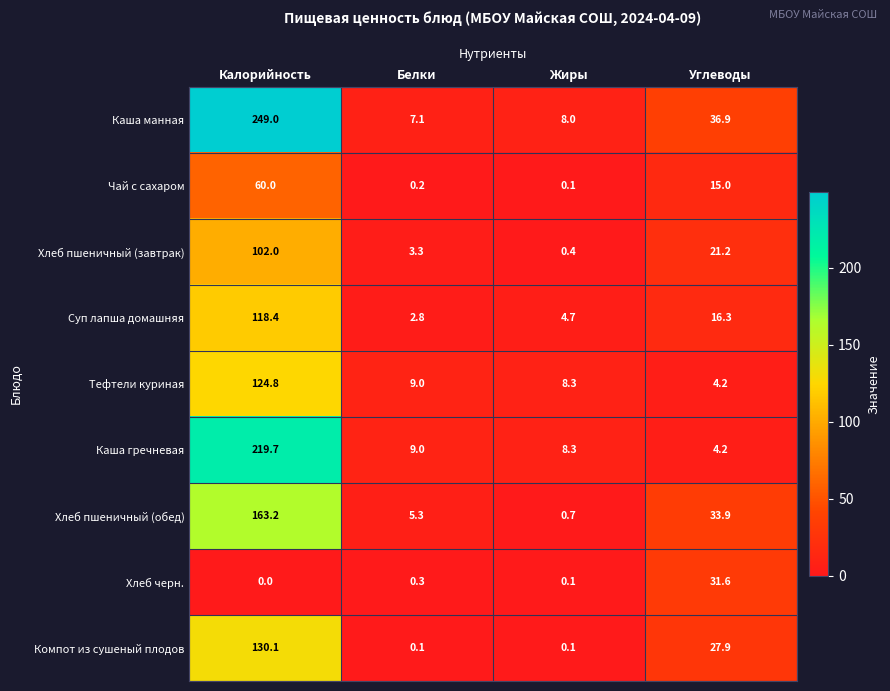

What is the spread (max minus min) of values at Калорийность?

249.0